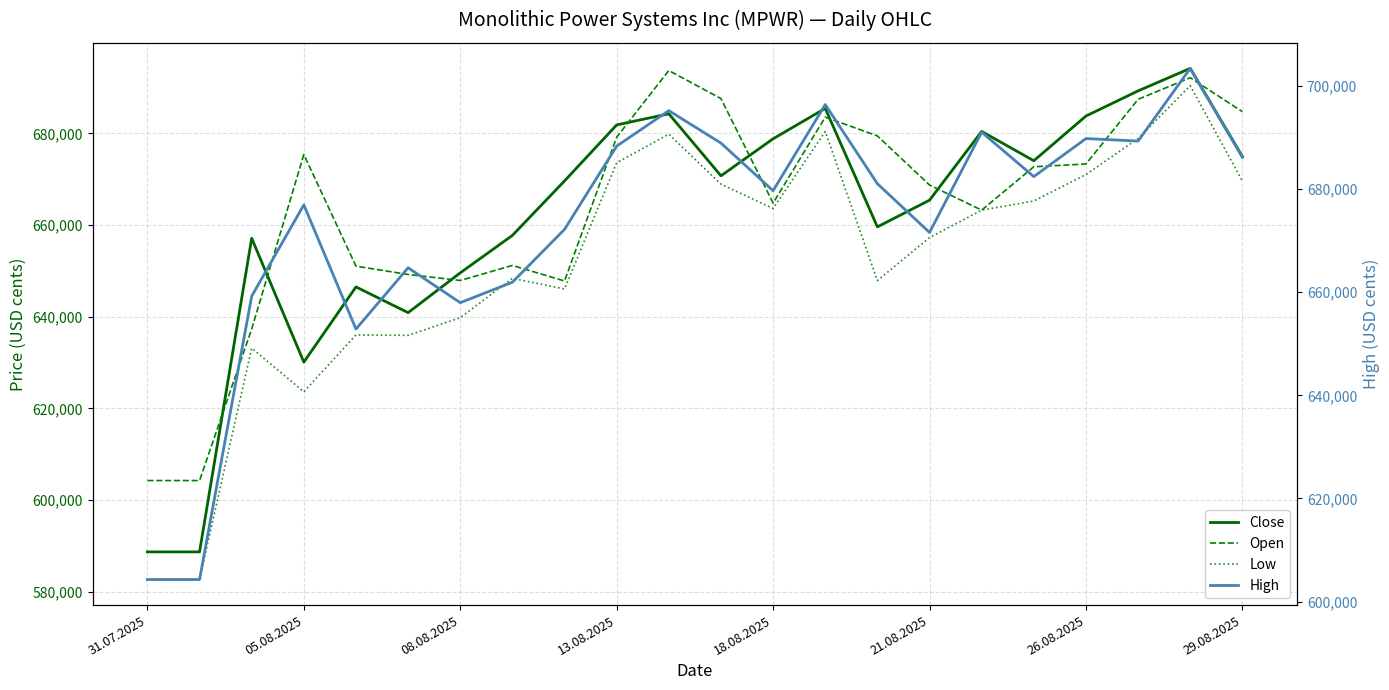

Reading left to right, transcribe all the data shown in this chart.

Close: 588715	588715	657140	630117	646524	640910	649591	657763	669649	681869	684290	670763	678843	685473	659622	665445	680447	674051	683806	689295	694203	674972
Open: 604279	604279	637339	675410	651055	649239	647931	651209	647815	679192	693738	687612	664812	683568	679470	668753	663275	672738	673343	687454	692164	684760
Low: 582682	582682	633176	623637	636045	635960	639799	648394	646076	673614	679847	668941	663637	680430	647904	657292	663275	665269	671038	678903	690424	669618
High: 604279	604279	659223	676918	652843	664725	657958	661925	672174	688314	695191	688902	679664	696372	681028	671570	691020	682400	689776	689295	703387	686149